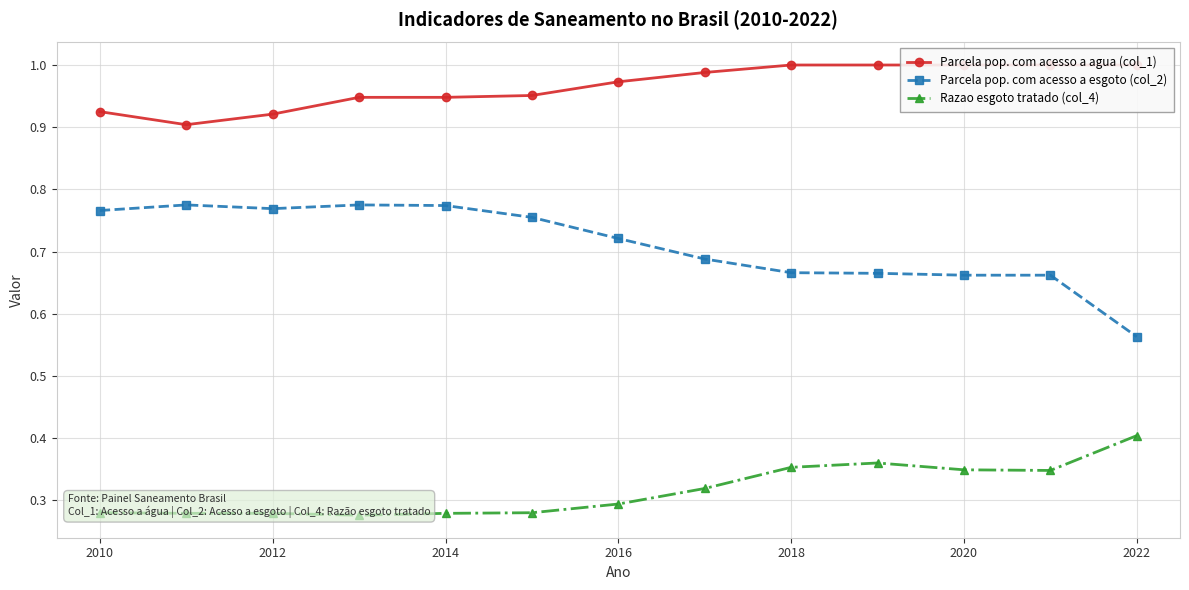

The Parcela pop. com acesso a esgoto (col_2) series shows 0.9 at 2018. True or false?

False